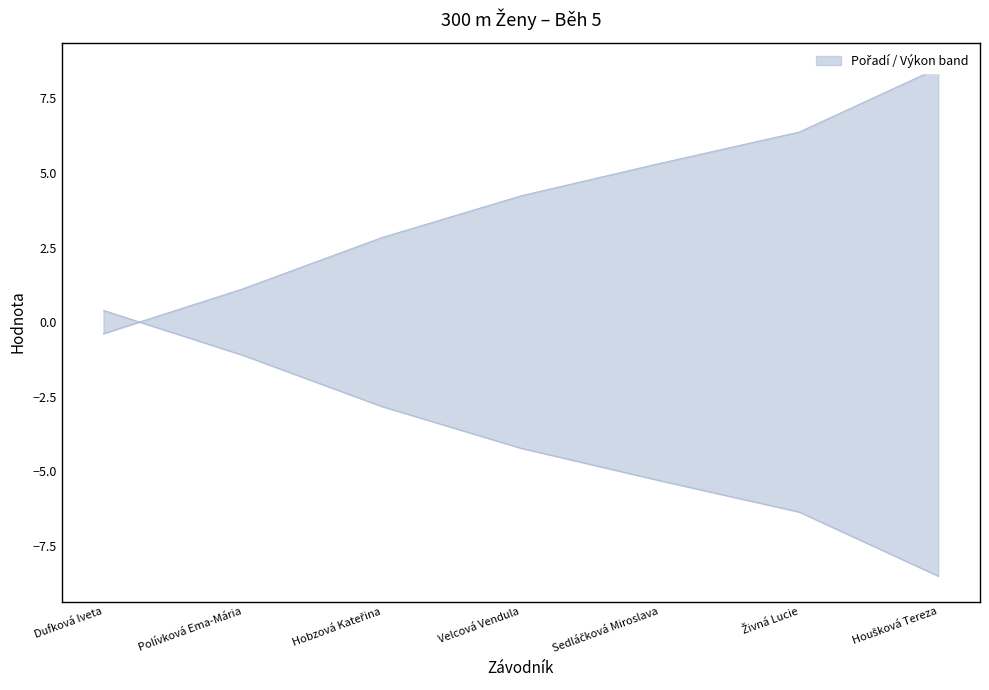

List the labels in order of value, smallest first.

Dufková Iveta, Polívková Ema-Mária, Hobzová Kateřina, Velcová Vendula, Sedláčková Miroslava, Živná Lucie, Houšková Tereza